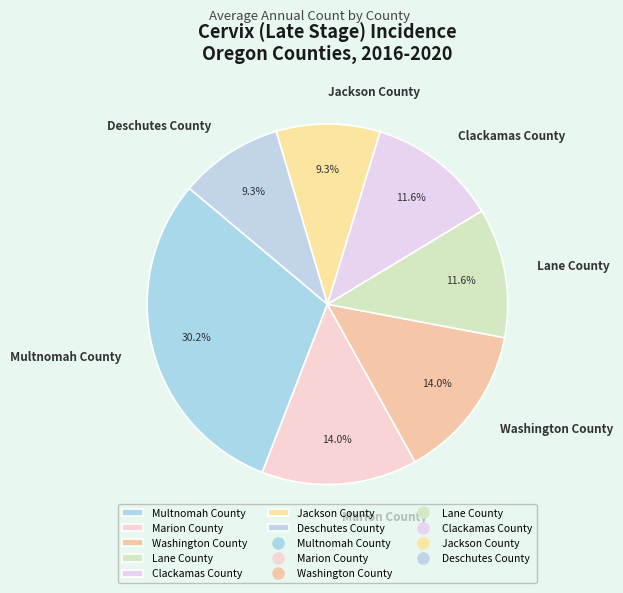

What portion of the pie excludes Lane County?

88.4%